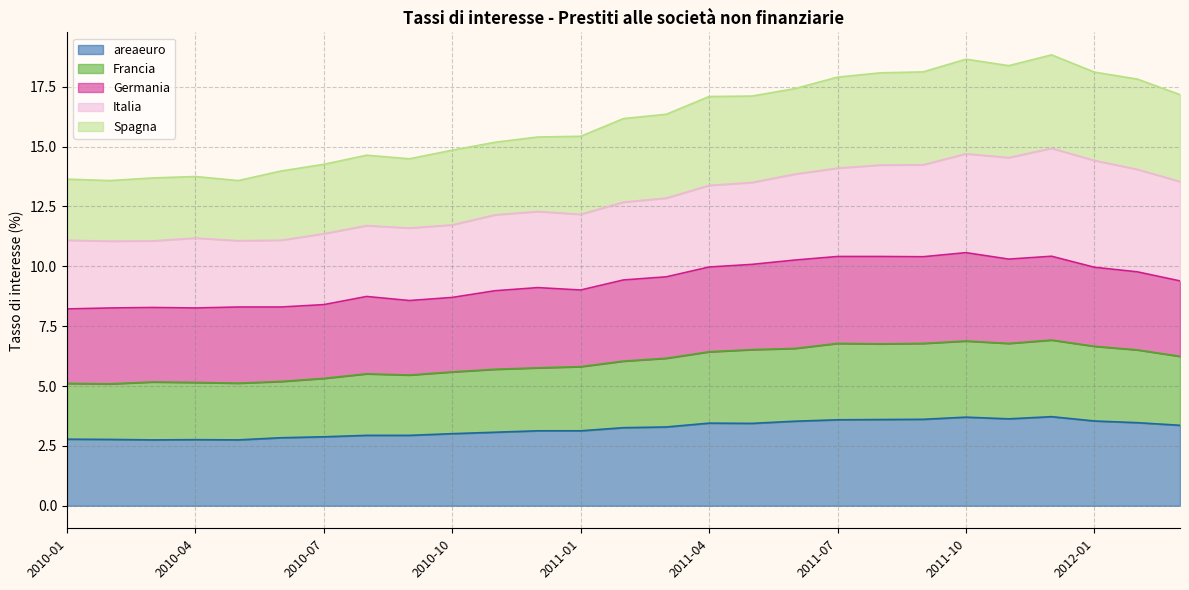

What is the value of the Francia point at the 14th from the left?

6.0